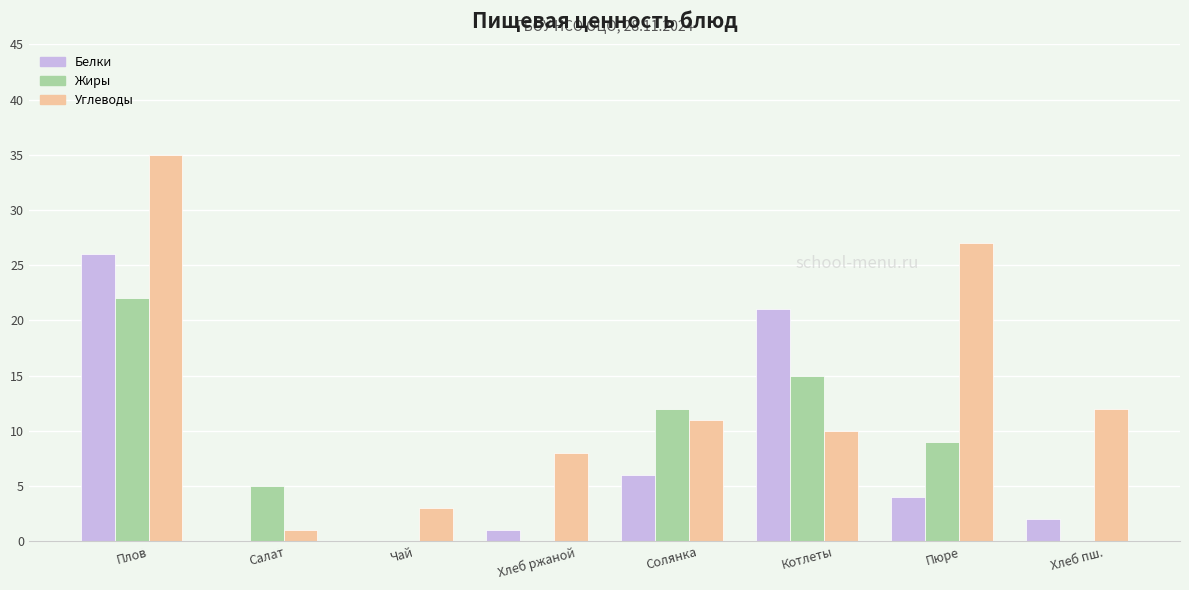

Which series has the largest total across all categories?

Углеводы